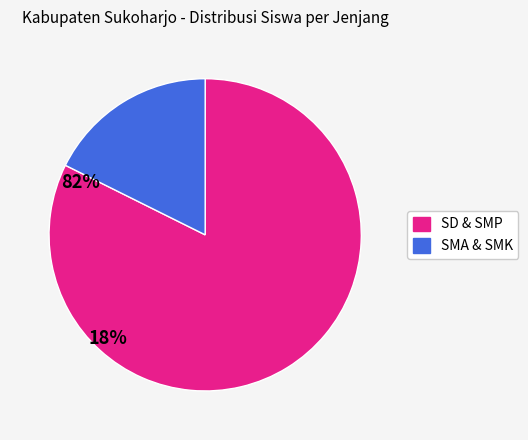

How many segments does this pie chart have?

2